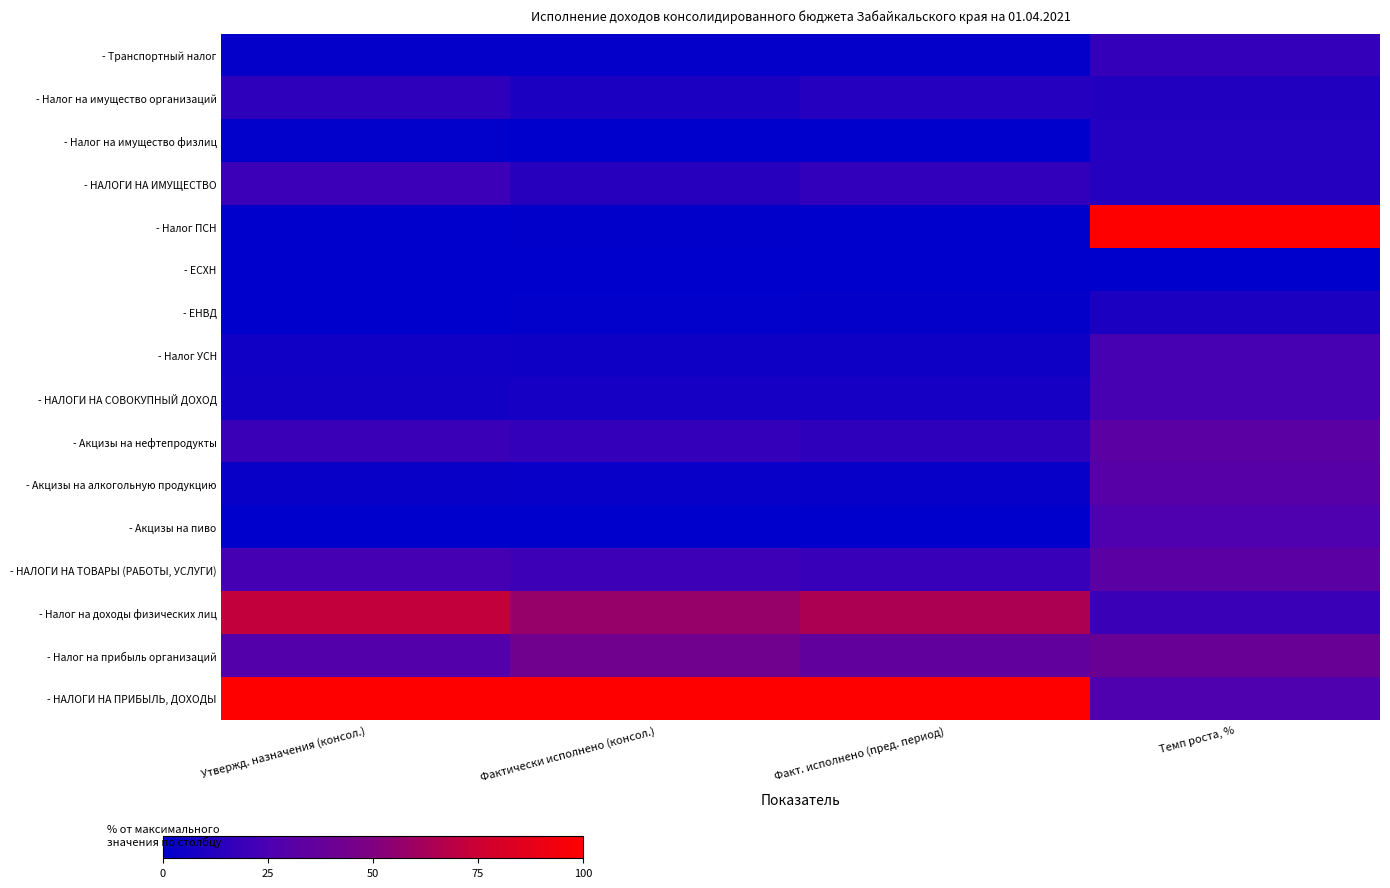

Reading left to right, transcribe all the data shown in this chart.

- НАЛОГИ НА ПРИБЫЛЬ, ДОХОДЫ: Утвержд. назначения (консол.)=100.0	Фактически исполнено (консол.)=100.0	Факт. исполнено (пред. период)=100.0	Темп роста, %=26.3
- Налог на прибыль организаций: Утвержд. назначения (консол.)=28.4	Фактически исполнено (консол.)=42.7	Факт. исполнено (пред. период)=35.2	Темп роста, %=39.4
- Налог на доходы физических лиц: Утвержд. назначения (консол.)=71.5	Фактически исполнено (консол.)=57.2	Факт. исполнено (пред. период)=64.7	Темп роста, %=19.2
- НАЛОГИ НА ТОВАРЫ (РАБОТЫ, УСЛУГИ): Утвержд. назначения (консол.)=22.7	Фактически исполнено (консол.)=20.4	Факт. исполнено (пред. период)=18.5	Темп роста, %=32.4
- Акцизы на пиво: Утвержд. назначения (консол.)=0.2	Фактически исполнено (консол.)=0.1	Факт. исполнено (пред. период)=0.1	Темп роста, %=26.5
- Акцизы на алкогольную продукцию: Утвержд. назначения (консол.)=3.3	Фактически исполнено (консол.)=2.9	Факт. исполнено (пред. период)=2.6	Темп роста, %=30.6
- Акцизы на нефтепродукты: Утвержд. назначения (консол.)=19.2	Фактически исполнено (консол.)=17.3	Факт. исполнено (пред. период)=15.6	Темп роста, %=32.8
- НАЛОГИ НА СОВОКУПНЫЙ ДОХОД: Утвержд. назначения (консол.)=6.4	Фактически исполнено (консол.)=7.2	Факт. исполнено (пред. период)=7.4	Темп роста, %=23.7
- Налог УСН: Утвержд. назначения (консол.)=5.8	Фактически исполнено (консол.)=5.2	Факт. исполнено (пред. период)=5.5	Темп роста, %=23.6
- ЕНВД: Утвержд. назначения (консол.)=0.3	Фактически исполнено (консол.)=1.1	Факт. исполнено (пред. период)=1.5	Темп роста, %=9.7
- ЕСХН: Утвержд. назначения (консол.)=0.0	Фактически исполнено (консол.)=0.0	Факт. исполнено (пред. период)=0.0	Темп роста, %=0.0
- Налог ПСН: Утвержд. назначения (консол.)=0.2	Фактически исполнено (консол.)=0.6	Факт. исполнено (пред. период)=0.2	Темп роста, %=100.0
- НАЛОГИ НА ИМУЩЕСТВО: Утвержд. назначения (консол.)=19.7	Фактически исполнено (консол.)=12.9	Факт. исполнено (пред. период)=16.7	Темп роста, %=12.5
- Налог на имущество физлиц: Утвержд. назначения (консол.)=0.8	Фактически исполнено (консол.)=0.2	Факт. исполнено (пред. период)=0.2	Темп роста, %=11.7
- Налог на имущество организаций: Утвержд. назначения (консол.)=15.5	Фактически исполнено (консол.)=9.7	Факт. исполнено (пред. период)=12.8	Темп роста, %=11.4
- Транспортный налог: Утвержд. назначения (консол.)=1.8	Фактически исполнено (консол.)=1.6	Факт. исполнено (пред. период)=1.9	Темп роста, %=17.4